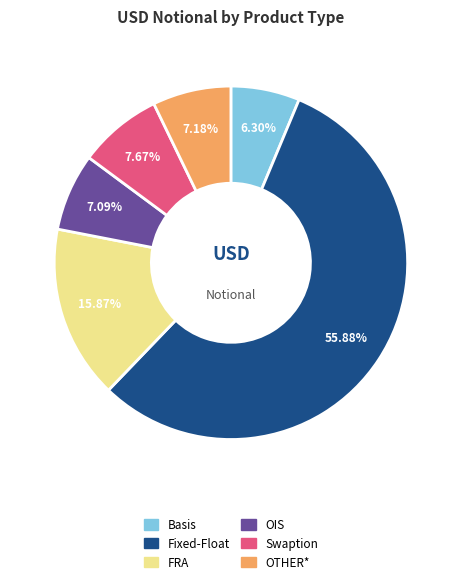

Is FRA the majority of the pie?

No